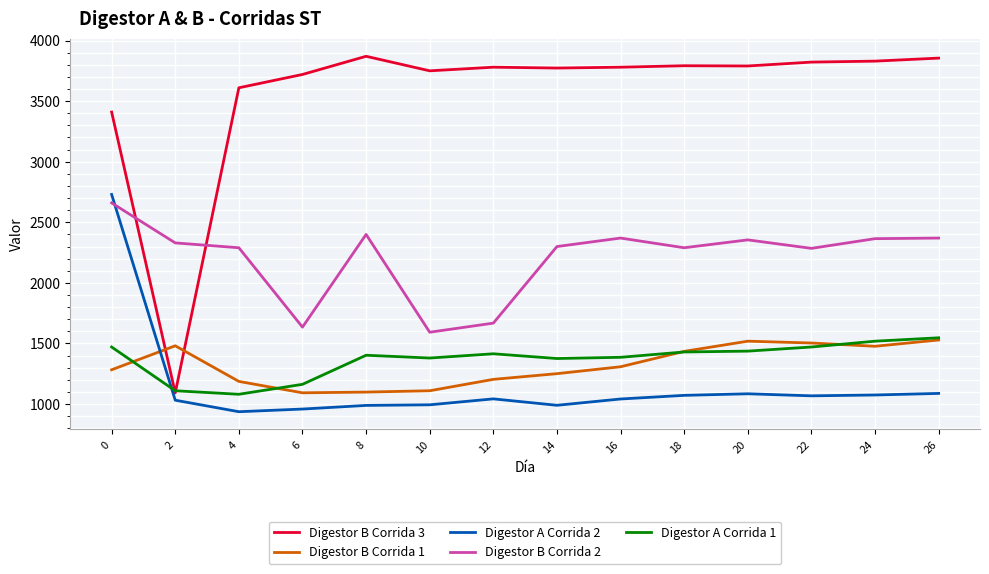

True or false: Digestor B Corrida 1 and Digestor B Corrida 2 intersect in this chart.

False